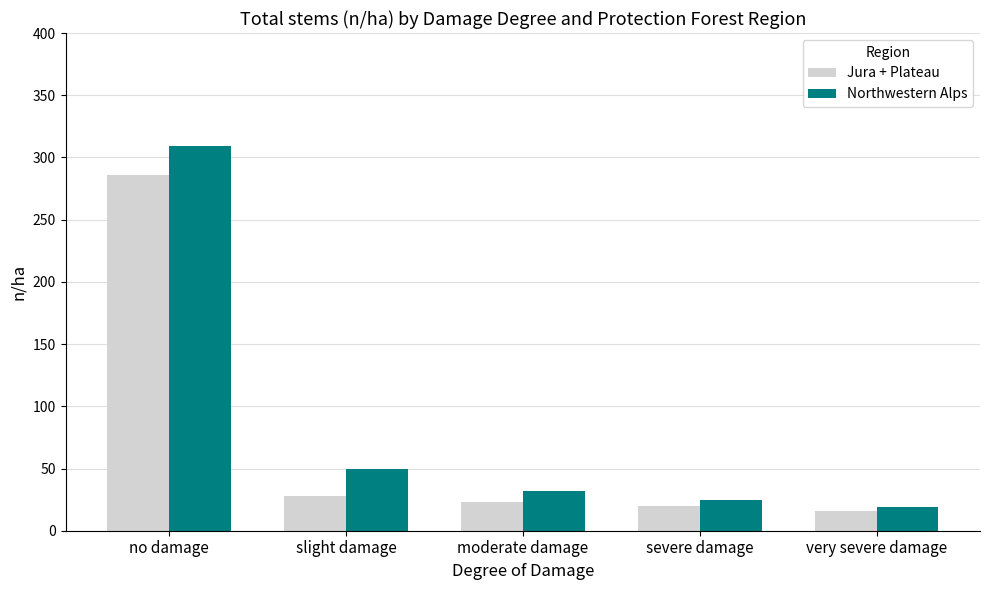

Which category has the lowest value in the Northwestern Alps series?

very severe damage